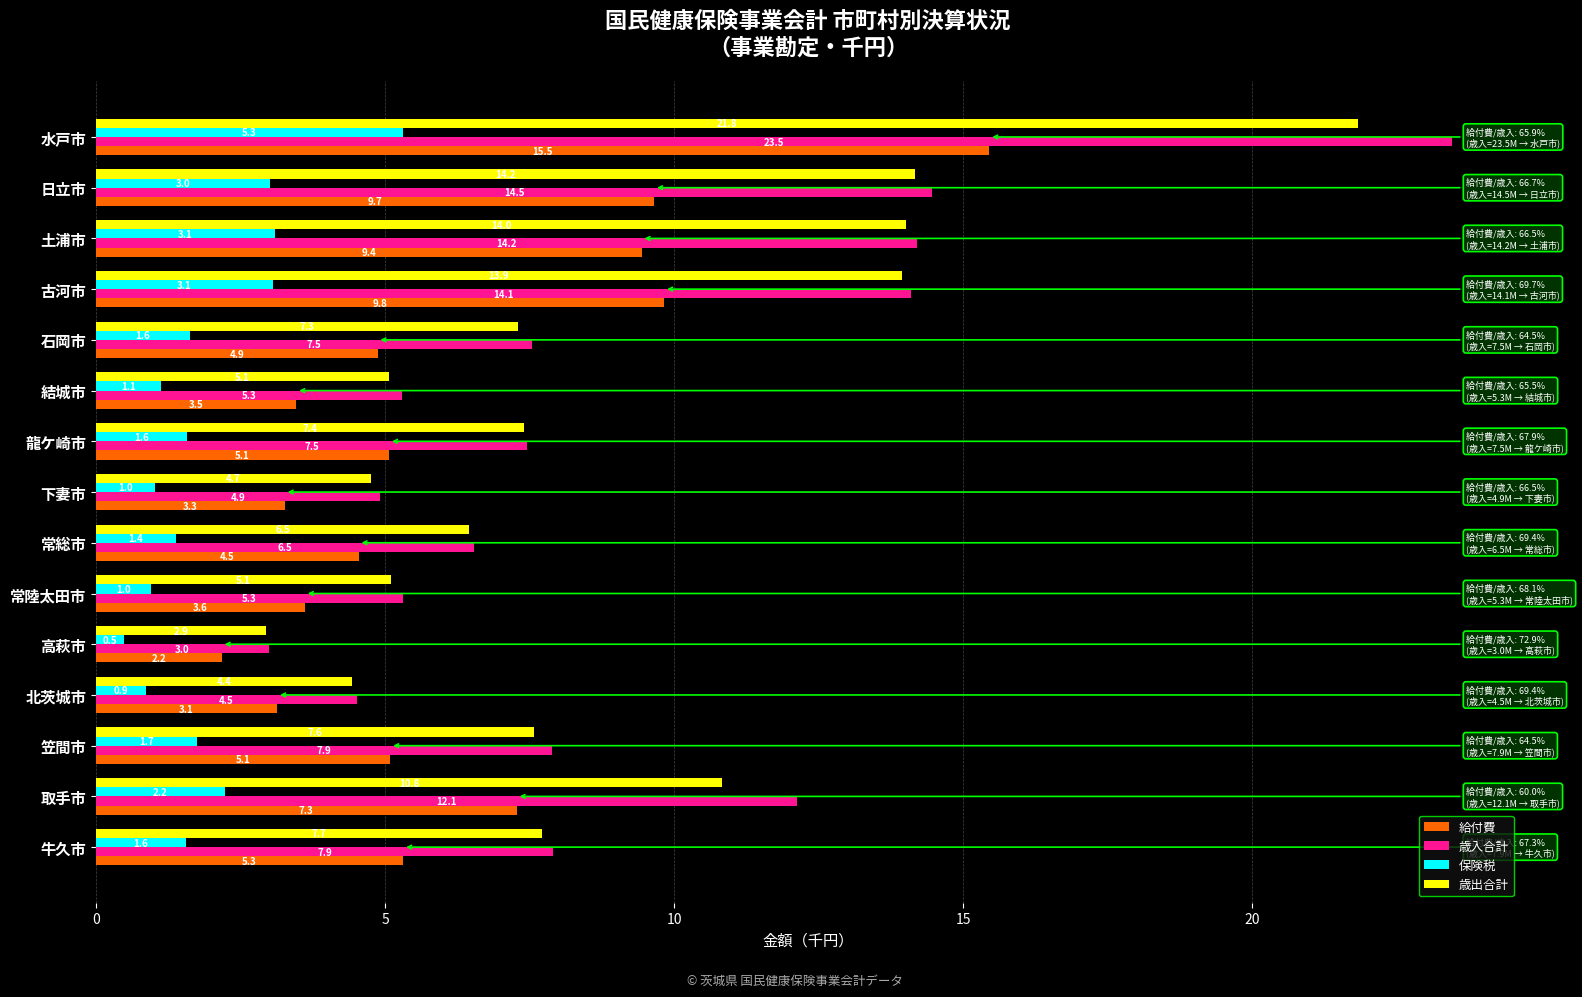

What is the difference between the second highest and second lowest values in the 歳出合計 series?

9.7